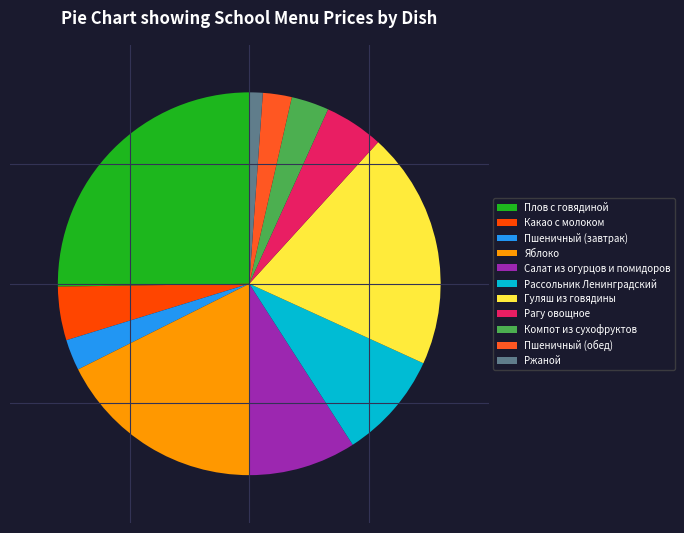

What percentage is the Ржаной slice, to the nearest percent?

1%